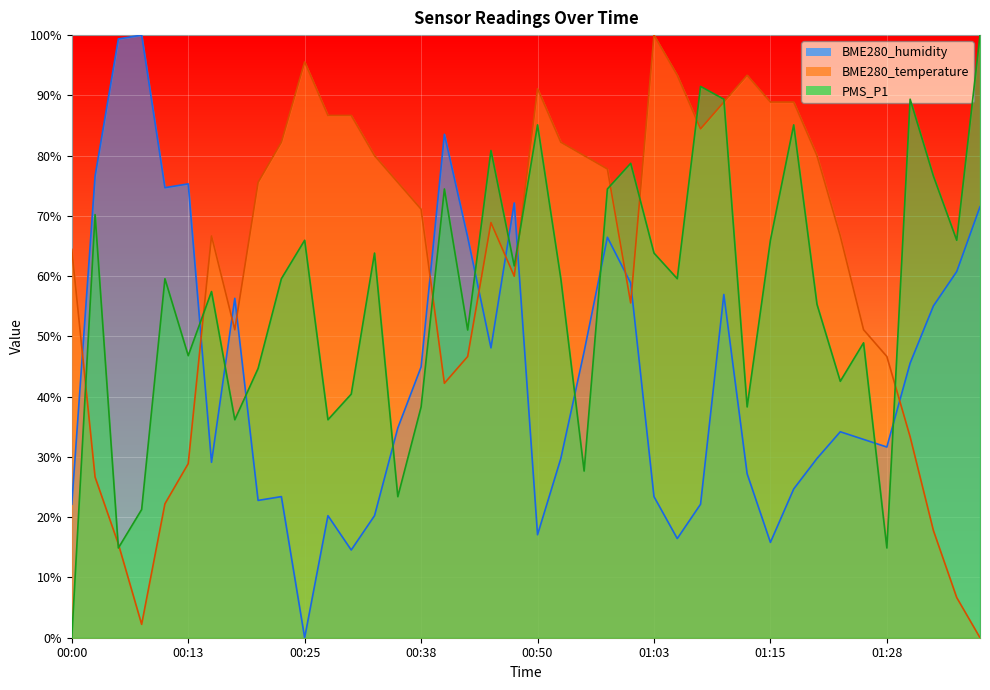

Rank the series by their maximum value, from highest to lowest.

BME280_humidity, BME280_temperature, PMS_P1